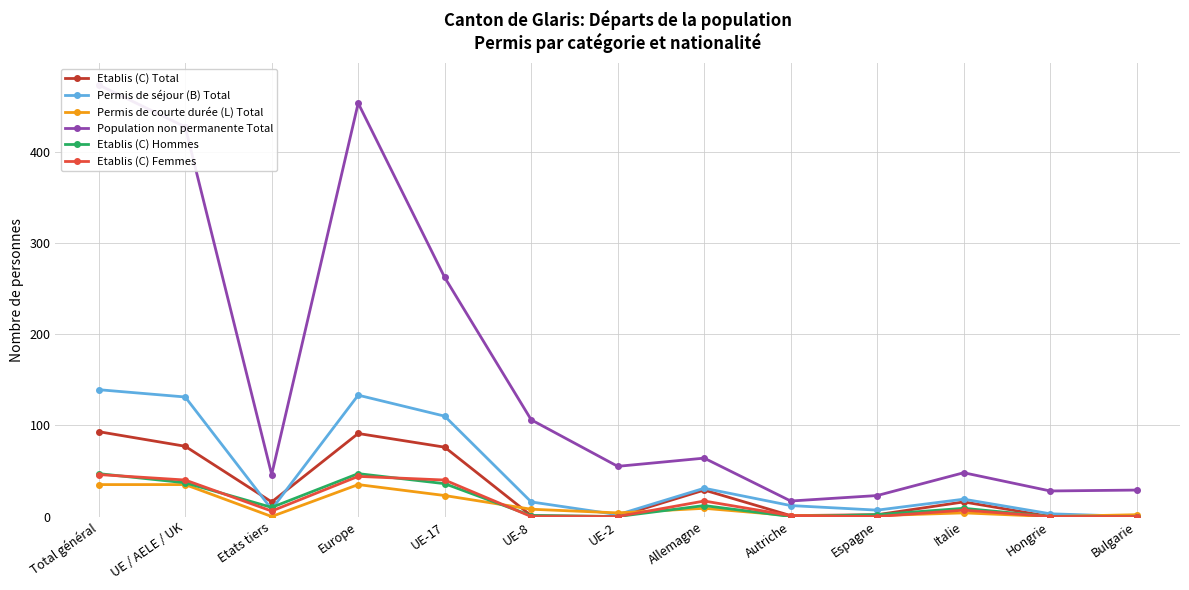

What are all the series names shown in the legend?

Etablis (C) Total, Permis de séjour (B) Total, Permis de courte durée (L) Total, Population non permanente Total, Etablis (C) Hommes, Etablis (C) Femmes